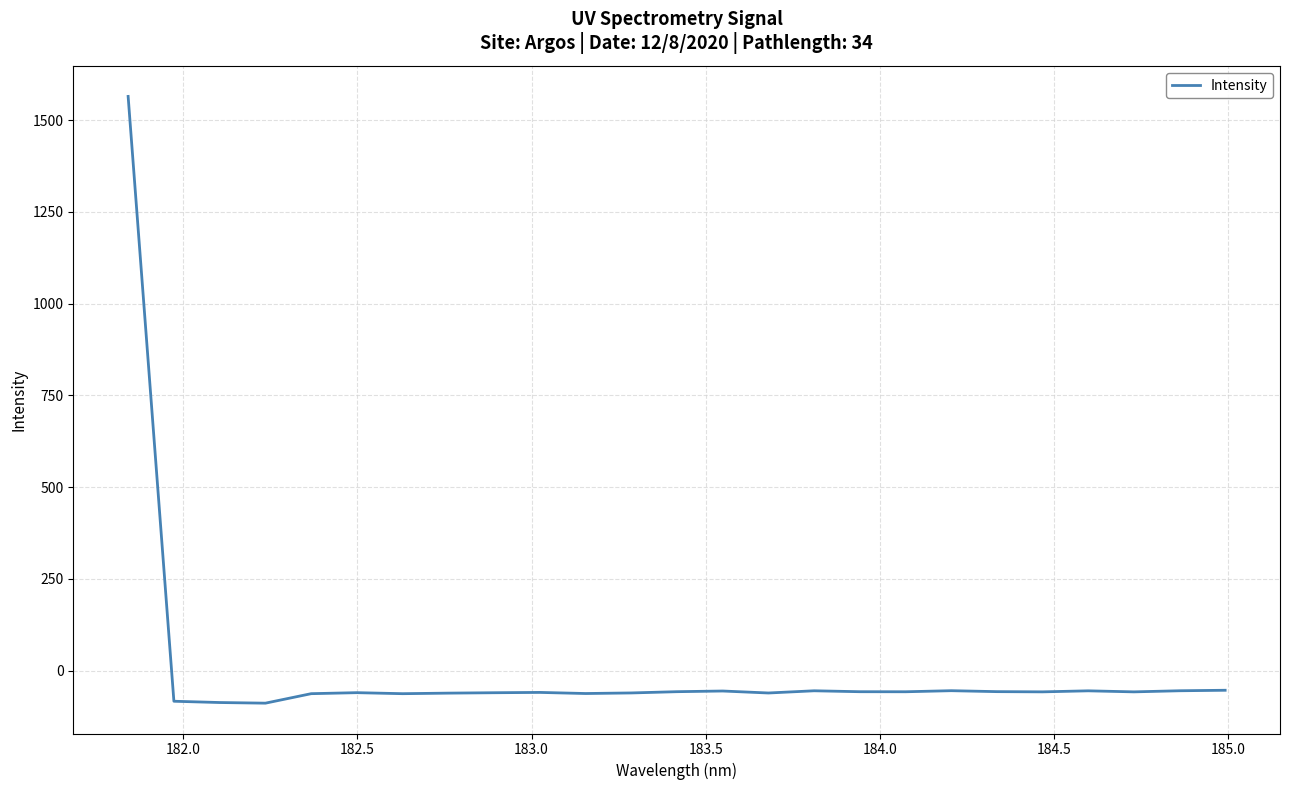

What is the smallest value displayed?

-88.5